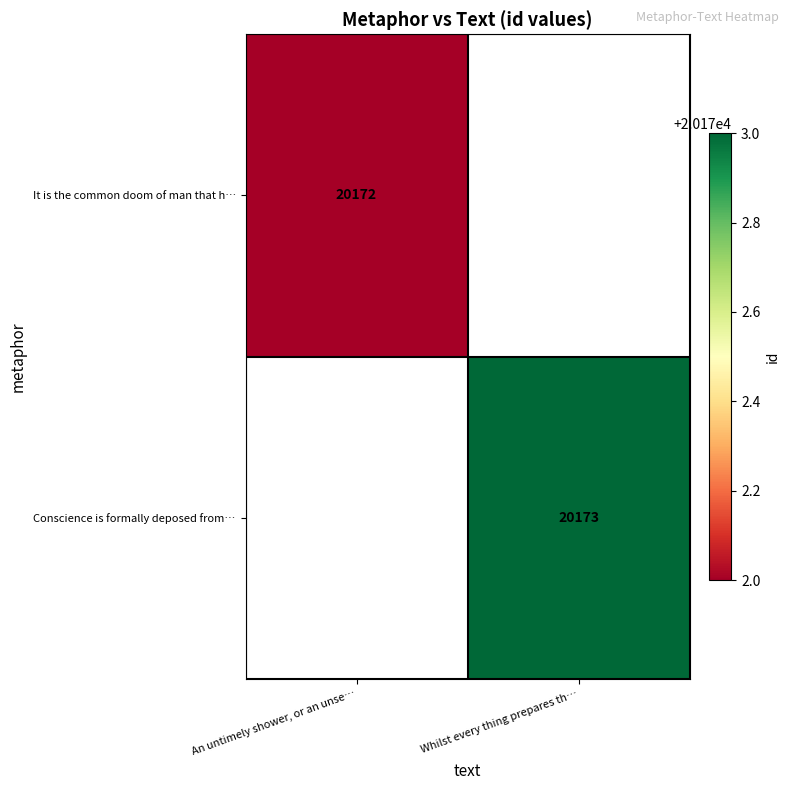

What is the greatest value displayed?

20173.0